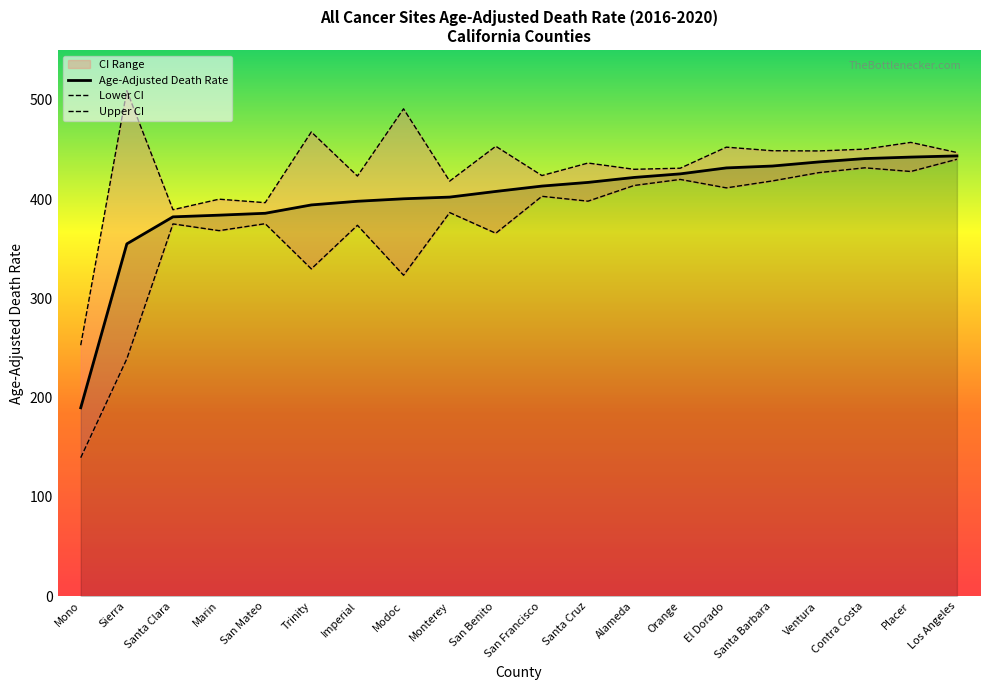

At which label does Lower CI first exceed 397?

San Francisco